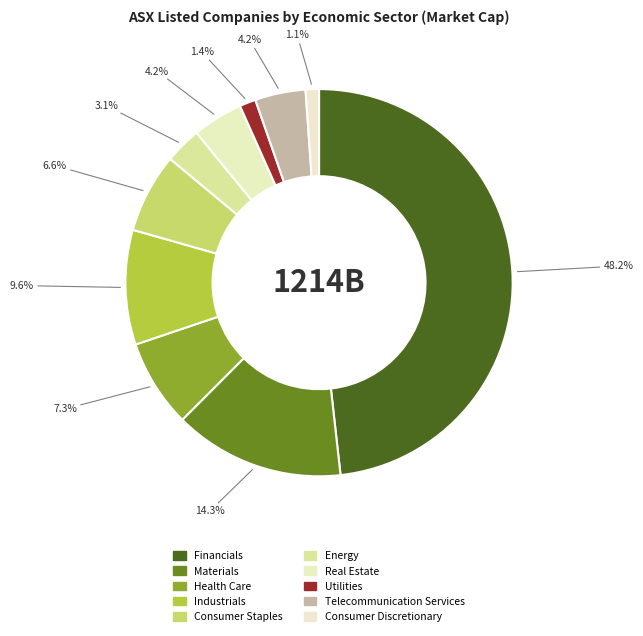

What percentage is the Consumer Discretionary slice, to the nearest percent?

1%